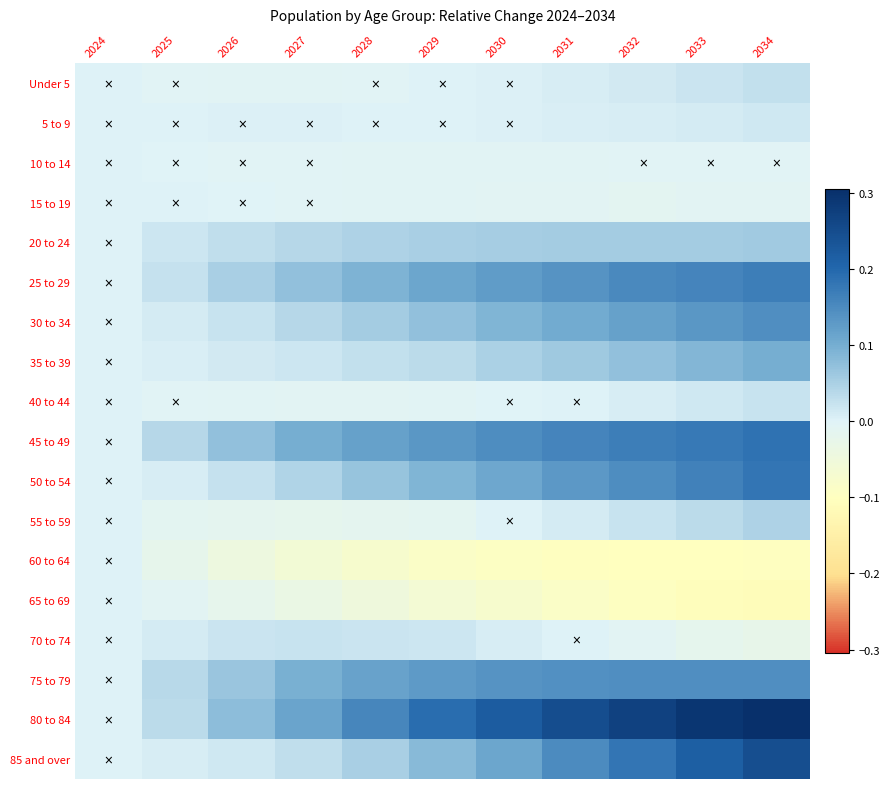

What is the minimum value shown in the chart?

-0.1